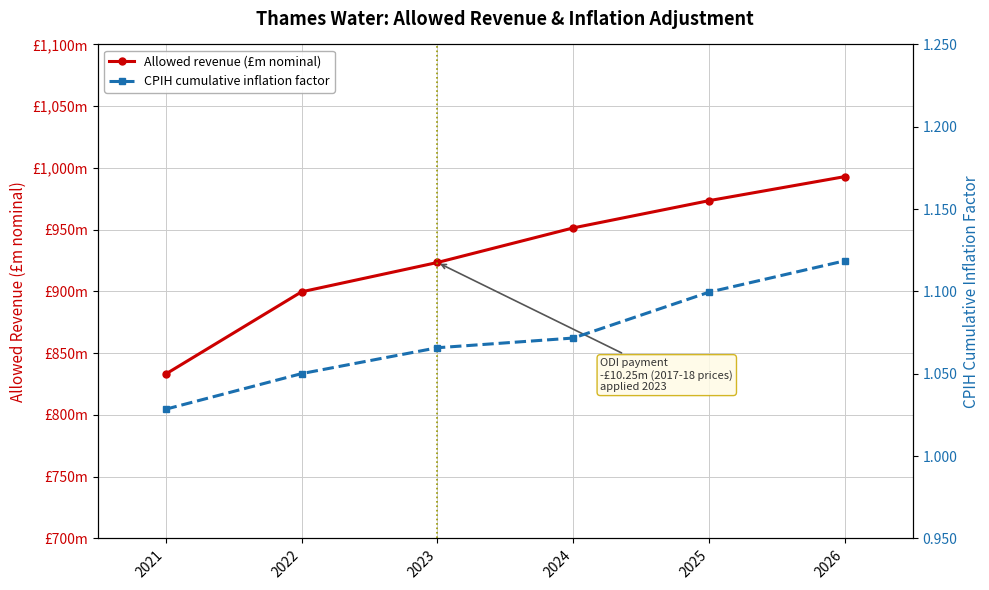

Reading left to right, what are all the values shown in this chart?

Allowed revenue (£m nominal): 2021=833.1	2022=899.7	2023=923.4	2024=951.5	2025=973.5	2026=993.0
CPIH cumulative inflation factor: 2021=1.0	2022=1.1	2023=1.1	2024=1.1	2025=1.1	2026=1.1